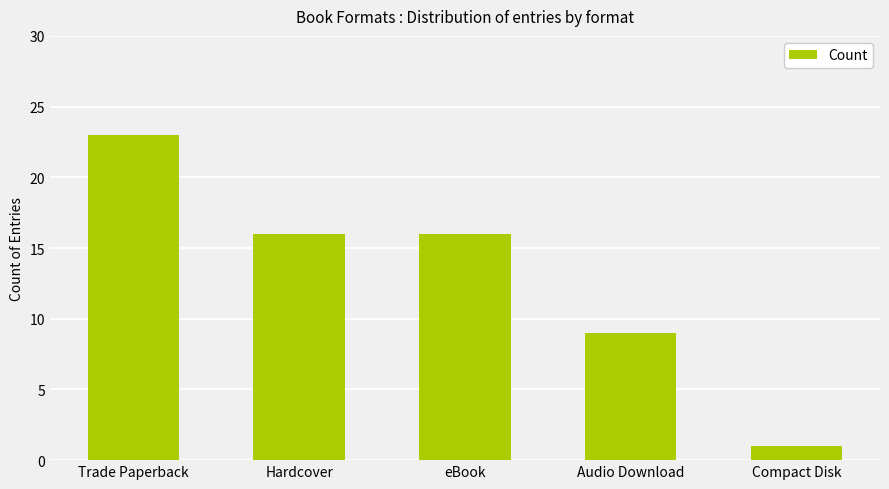

What is the value of the 2nd bar from the left?

16